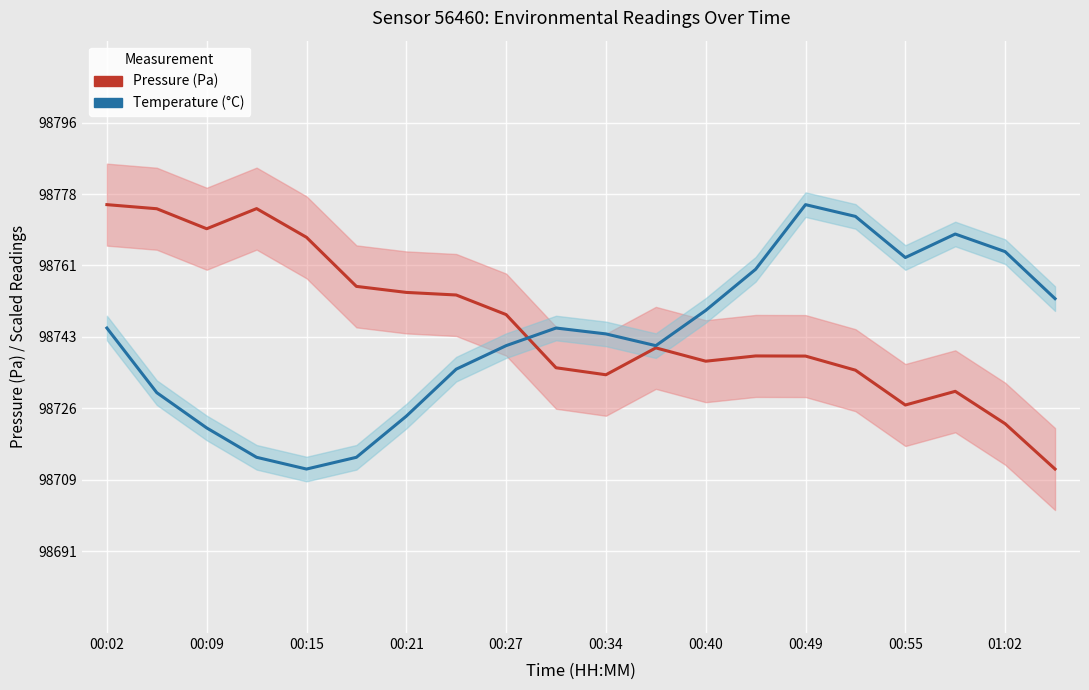

Read the Pressure (Pa) value at 11.

98741.2